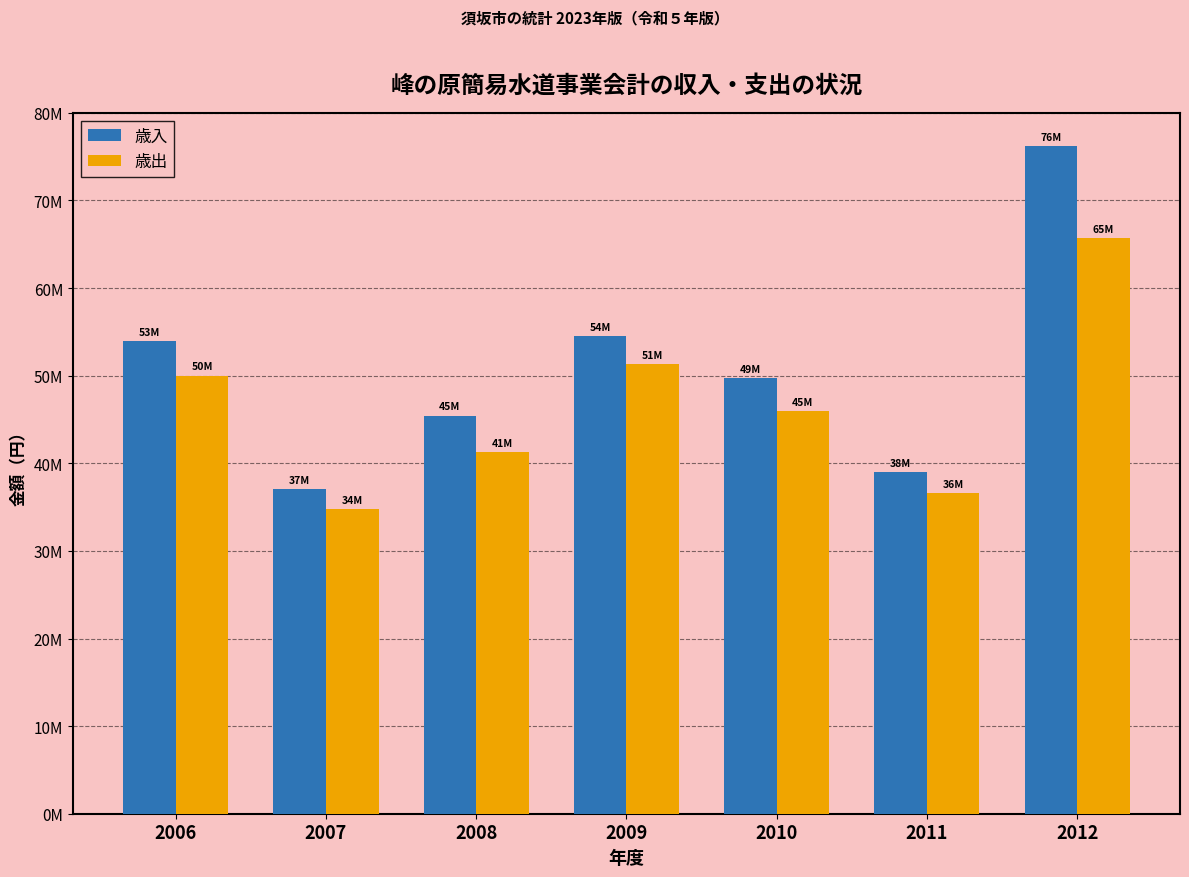

The 歳出 series shows 31482346 at 2006. True or false?

False